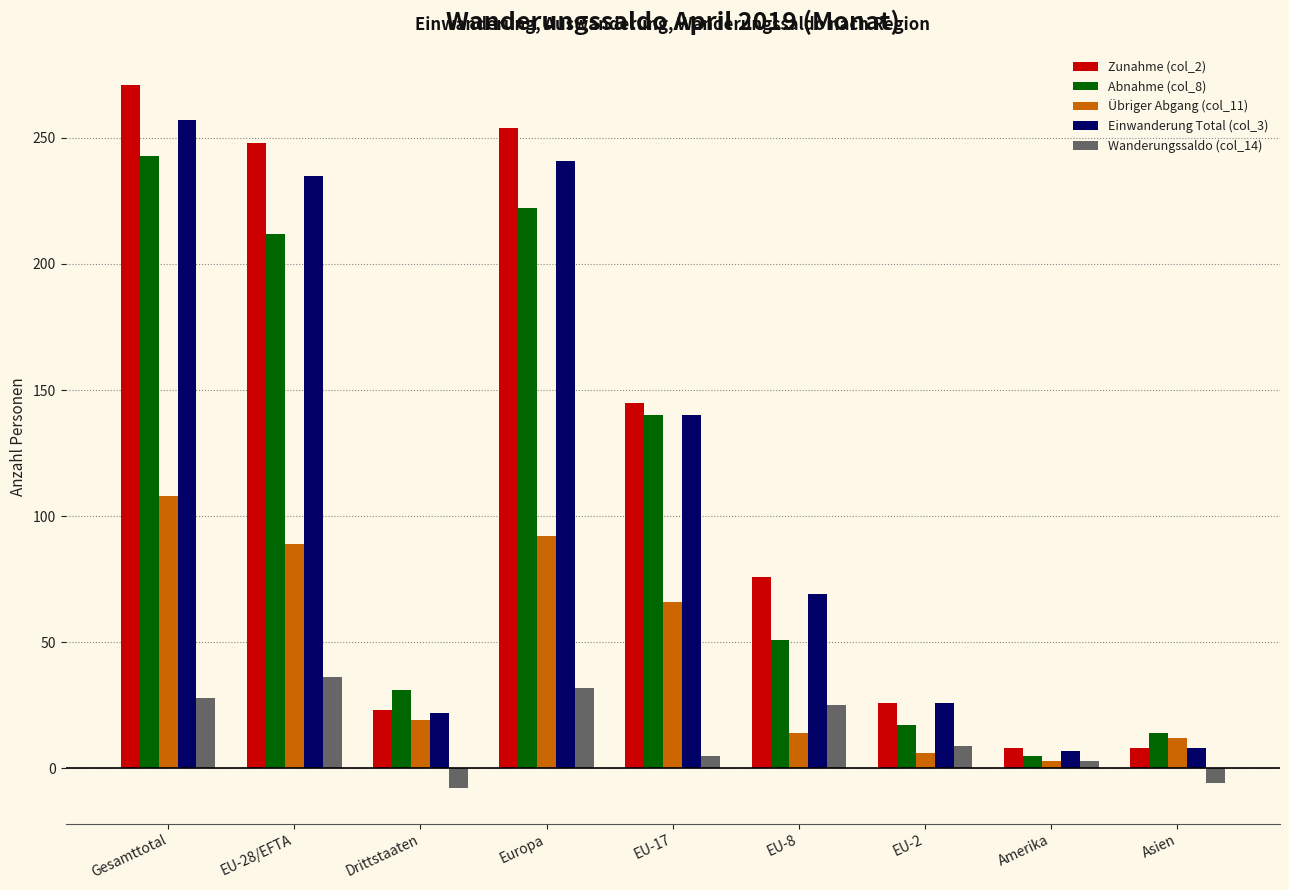

What is the spread (max minus min) of values at Europa?

222